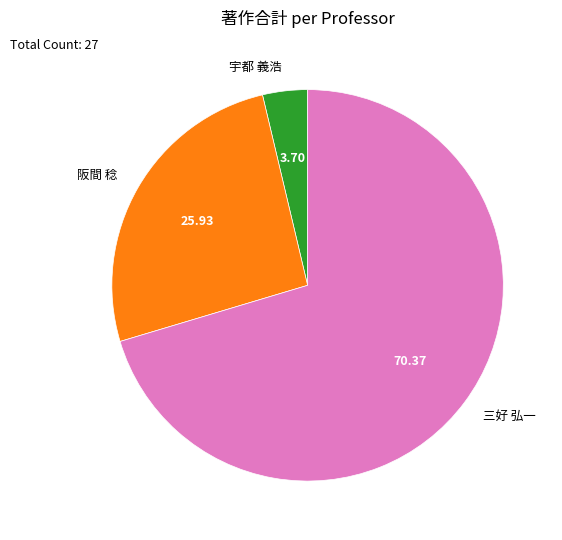

Is there a majority slice in this chart?

Yes